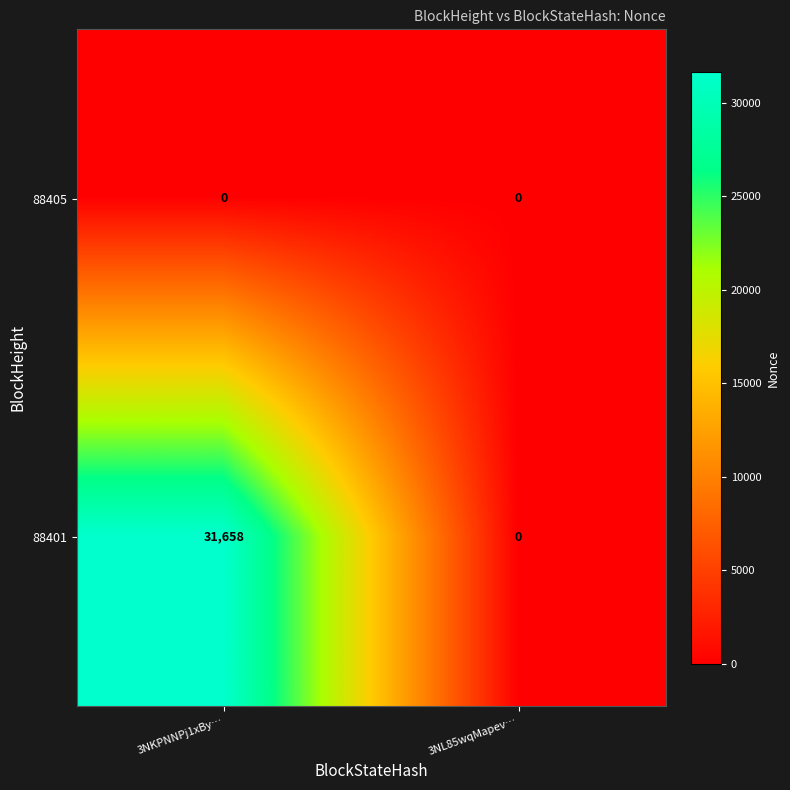

Which label corresponds to the largest value in the chart?

3NKPNNPj1xBy…